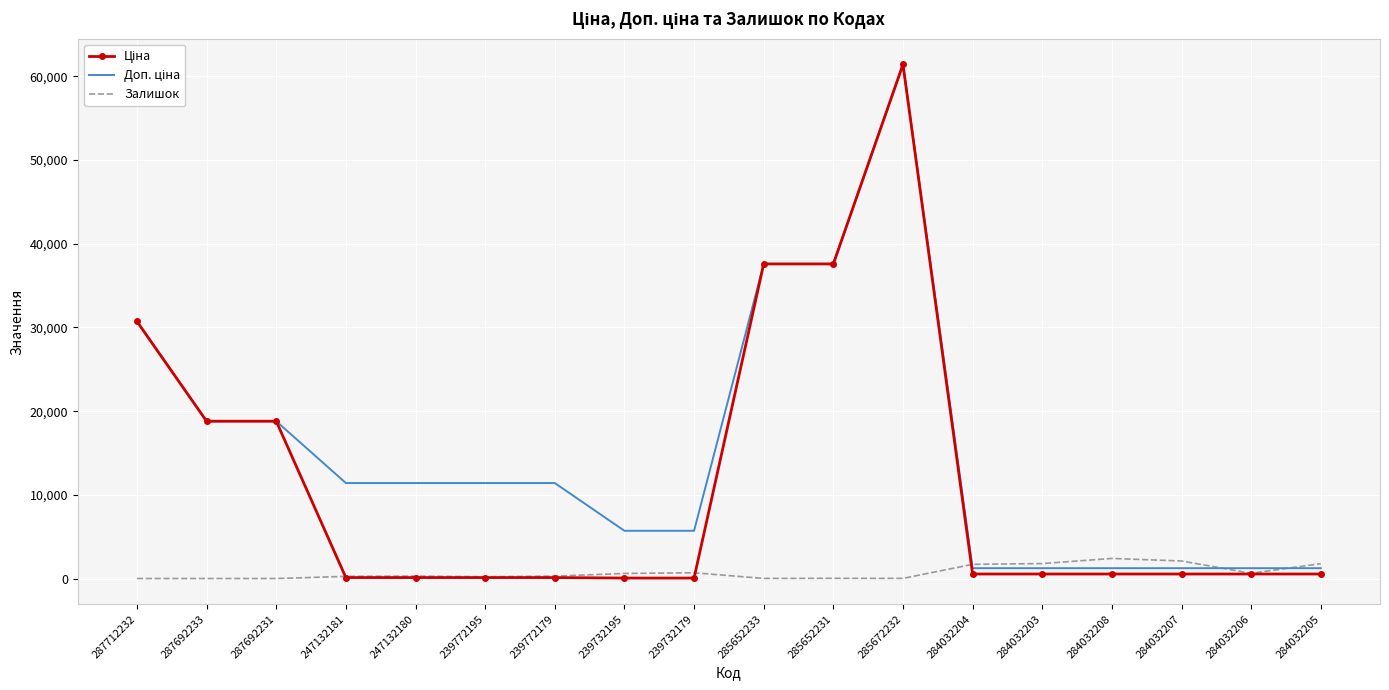

What is the difference between the highest and lowest values at 287712232?

30717.1